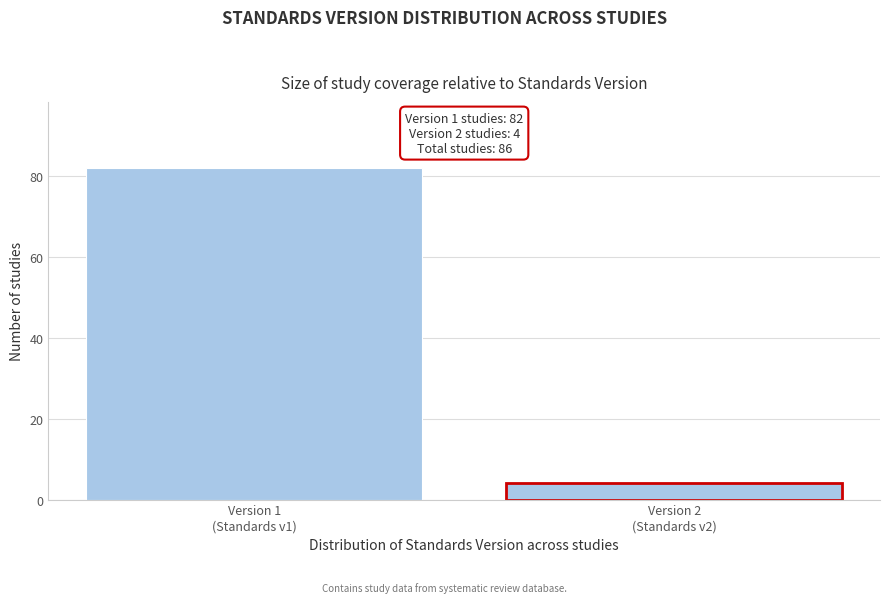

Reading left to right, what are all the values shown in this chart?

82	4